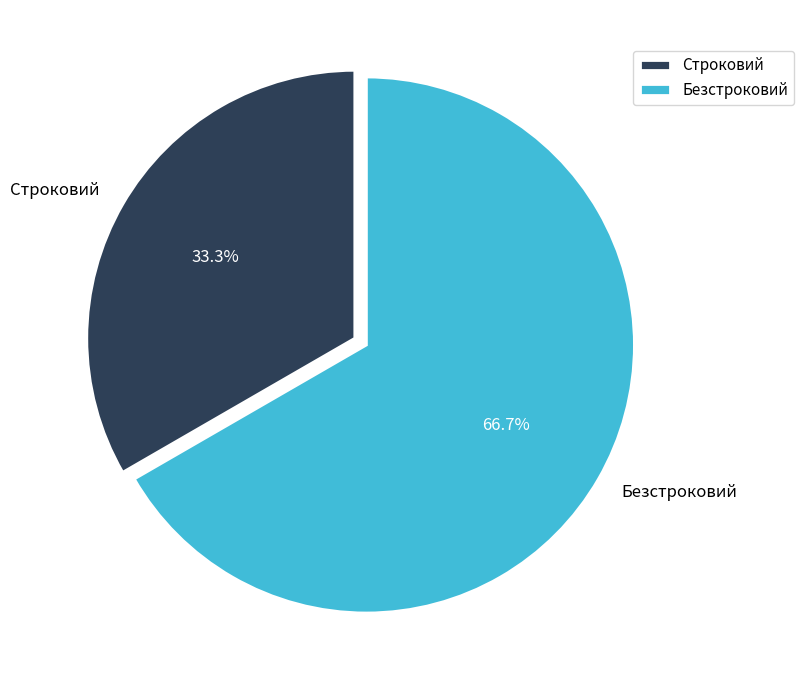

Is Строковий the majority of the pie?

No